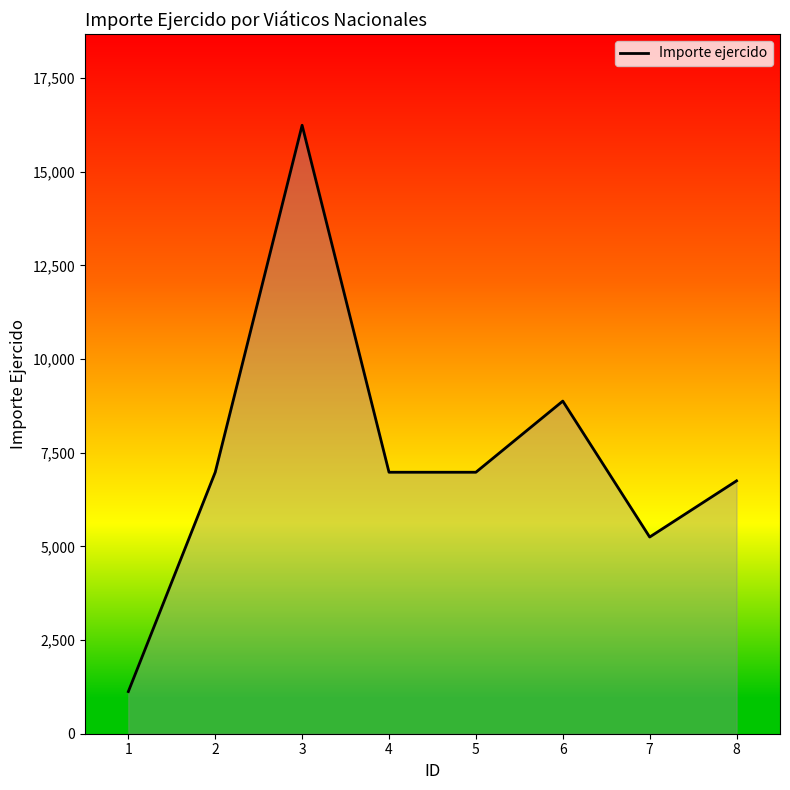

Is it true that the value at 7 is 5250?

True